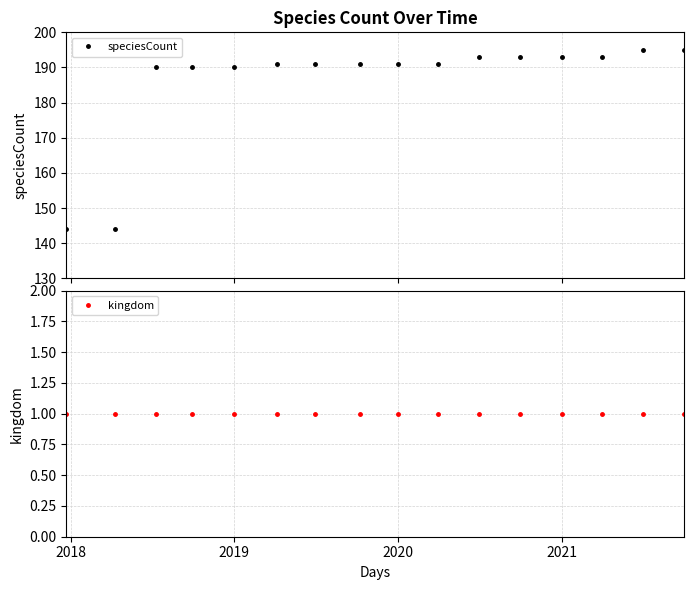

Which series has the widest spread of values?

speciesCount